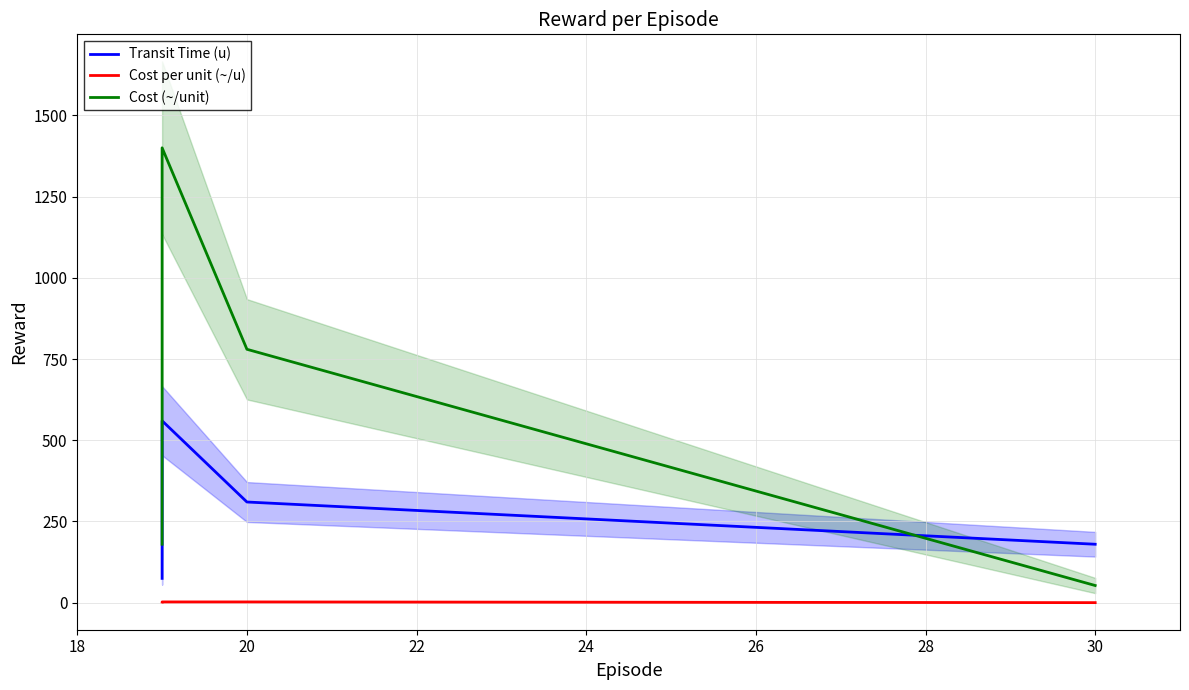

True or false: Cost per unit (~/u) has more than 0 points higher than both neighbors.

False